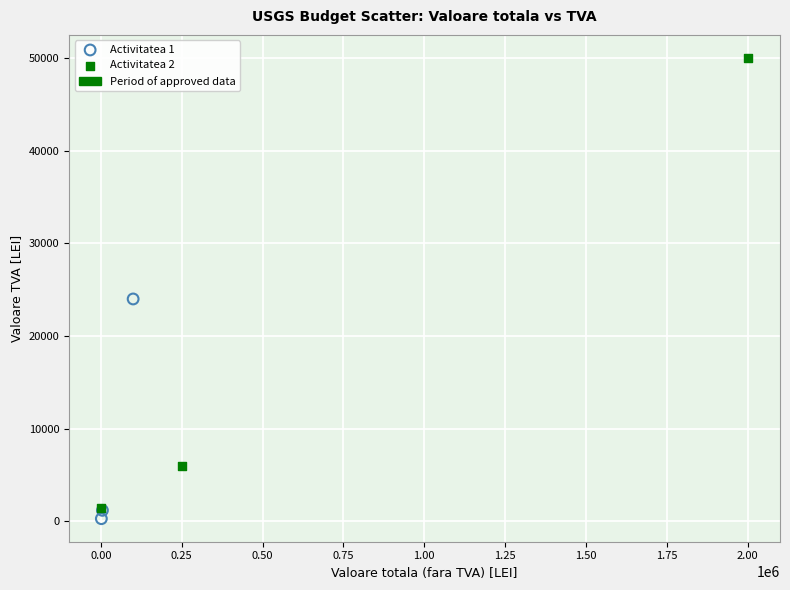

Which series reaches the maximum Y coordinate?

Activitatea 2